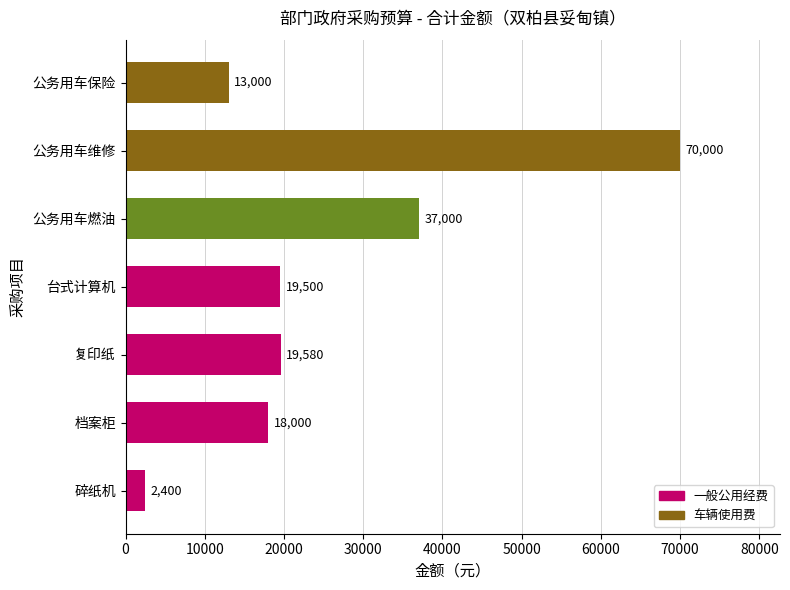

List the labels in order of value, largest first.

公务用车维修, 公务用车燃油, 复印纸, 台式计算机, 档案柜, 公务用车保险, 碎纸机